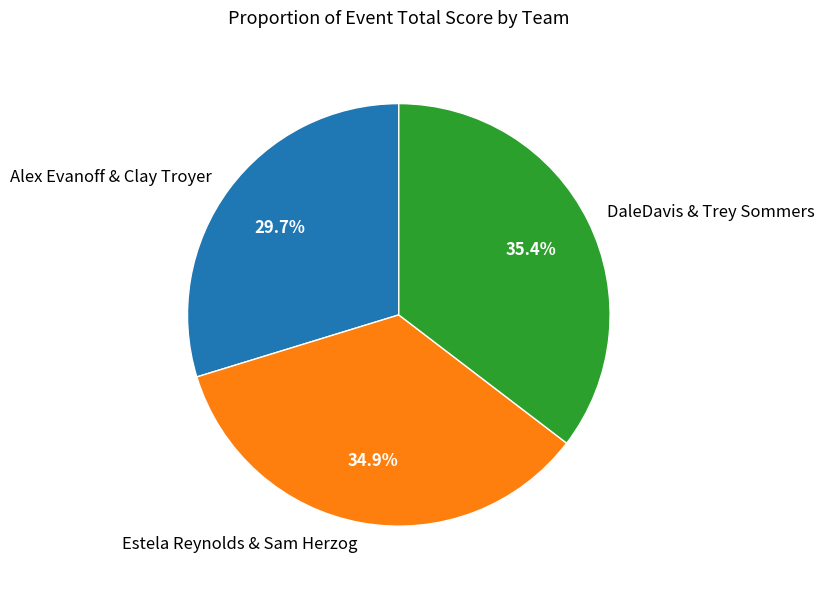

How many slices are in this pie chart?

3